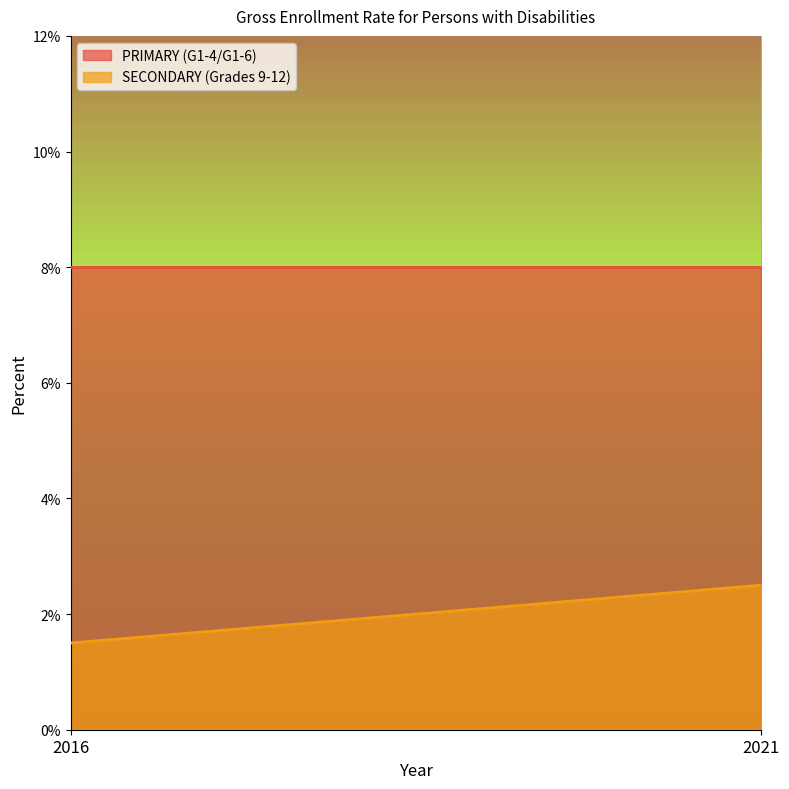

Reading left to right, what are all the values shown in this chart?

PRIMARY (G1-4/G1-6): 2016=8.0	2021=8.0
SECONDARY (Grades 9-12): 2016=1.5	2021=2.5